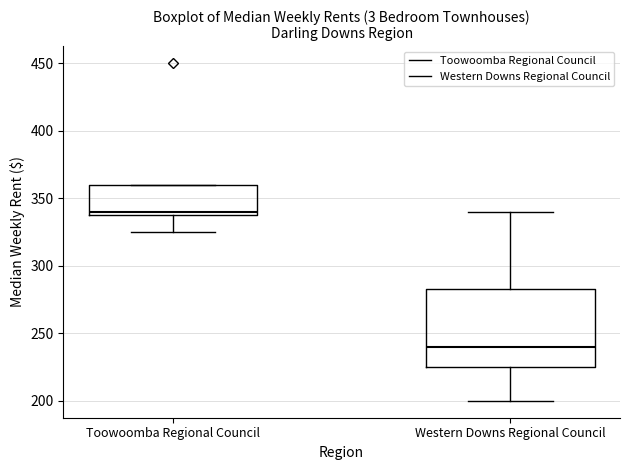

Reading left to right, transcribe this box plot: for each box, give where its median line is, the range the box spans, and where its two whiskers end, as read against the y-axis. The values are not printed on the chart, so give them approximately, as read against the axis.

Toowoomba Regional Council: median 340 (just above the box's lower edge), box 340 to 360, whiskers 325 to 360
Western Downs Regional Council: median 240, box 225 to 285, whiskers 200 to 340